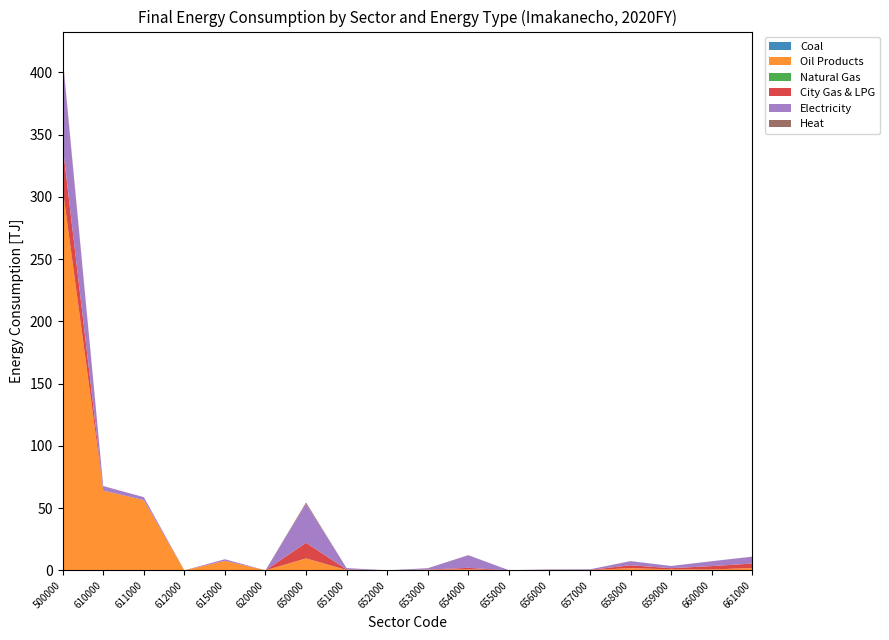

Reading left to right, extract all data points from this chart.

Coal: 500000=0.1	610000=0.0	611000=0.0	612000=0.0	615000=0.0	620000=0.0	650000=0.1	651000=0.1	652000=0.0	653000=0.0	654000=0.0	655000=0.0	656000=0.0	657000=0.0	658000=0.0	659000=0.0	660000=0.0	661000=0.0
Oil Products: 500000=306.6	610000=63.9	611000=56.4	612000=0.0	615000=7.5	620000=0.0	650000=9.4	651000=0.1	652000=0.0	653000=0.5	654000=0.8	655000=0.0	656000=0.1	657000=0.2	658000=1.7	659000=0.8	660000=0.7	661000=1.8
Natural Gas: 500000=0.1	610000=0.0	611000=0.0	612000=0.0	615000=0.0	620000=0.0	650000=0.1	651000=0.1	652000=0.0	653000=0.0	654000=0.0	655000=0.0	656000=0.0	657000=0.0	658000=0.0	659000=0.0	660000=0.0	661000=0.0
City Gas & LPG: 500000=34.2	610000=0.2	611000=0.0	612000=0.0	615000=0.2	620000=0.0	650000=12.5	651000=0.4	652000=0.0	653000=0.1	654000=1.2	655000=0.0	656000=0.3	657000=0.1	658000=2.4	659000=0.9	660000=2.7	661000=3.6
Electricity: 500000=69.6	610000=3.6	611000=2.4	612000=0.0	615000=1.2	620000=0.0	650000=31.3	651000=1.1	652000=0.0	653000=1.1	654000=10.1	655000=0.1	656000=0.3	657000=0.5	658000=3.2	659000=1.8	660000=3.9	661000=5.5
Heat: 500000=1.6	610000=0.0	611000=0.0	612000=0.0	615000=0.0	620000=0.0	650000=1.1	651000=0.0	652000=0.0	653000=0.0	654000=0.1	655000=0.0	656000=0.0	657000=0.0	658000=0.1	659000=0.0	660000=0.0	661000=0.1